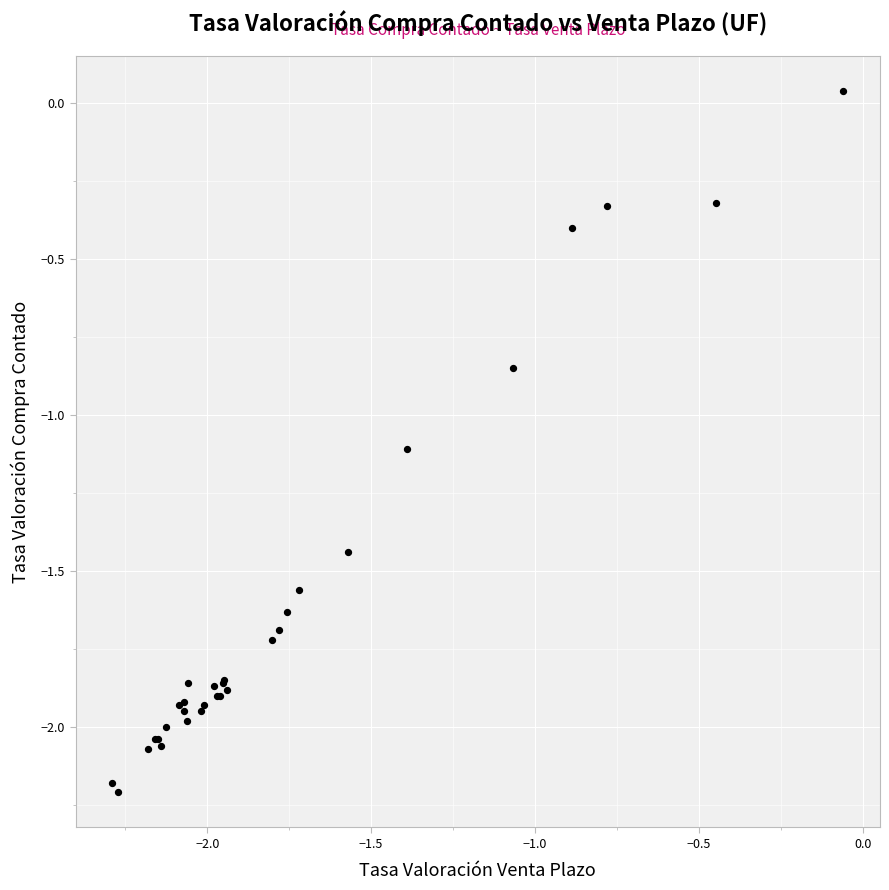

What Y value in the scatter plot is closest to -1?

-1.1